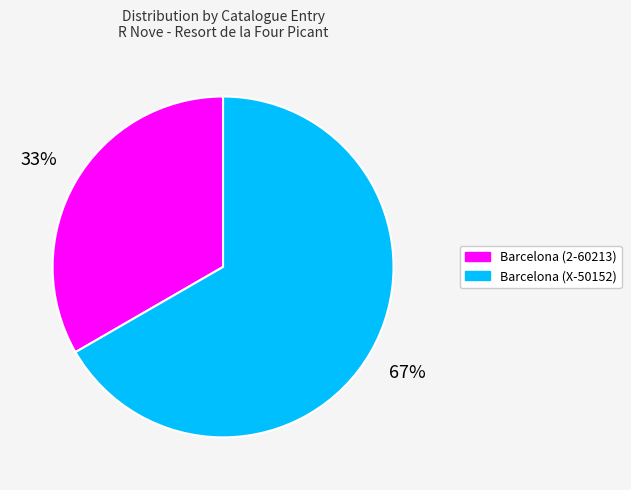

Is there a majority slice in this chart?

Yes